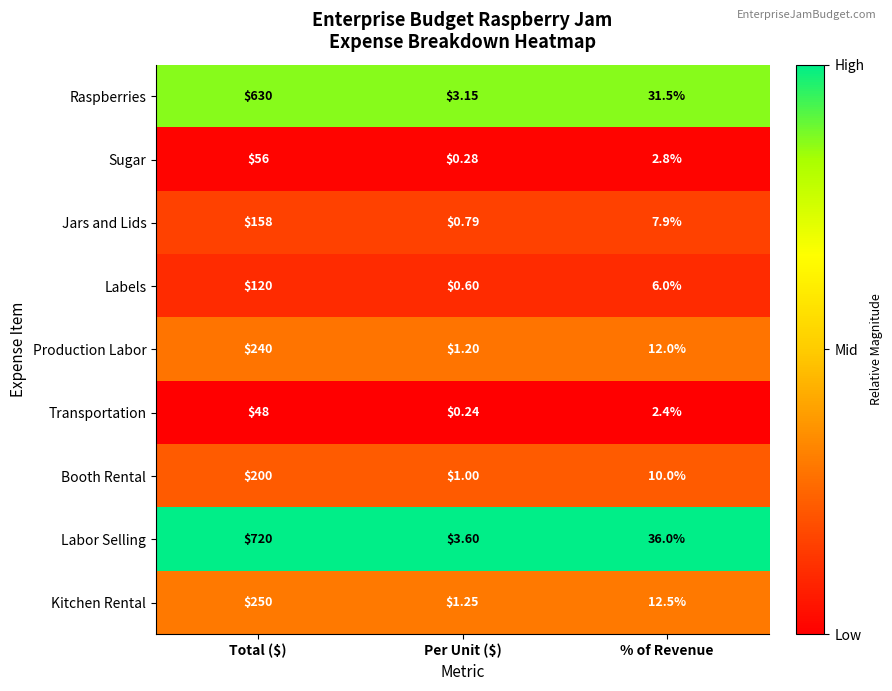

At which label does Labels first exceed 6?

Total ($)